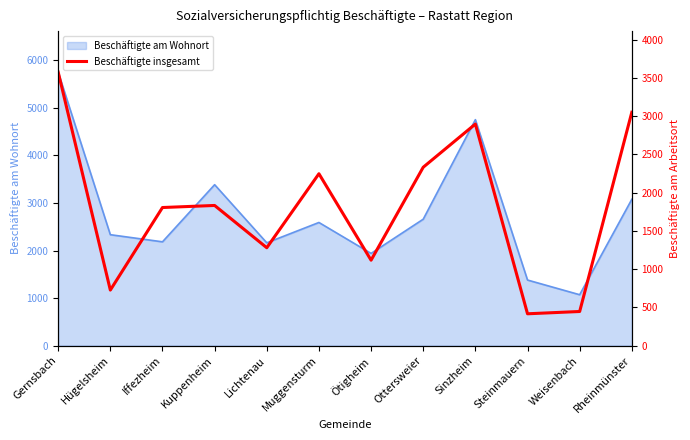

Reading left to right, what are all the values shown in this chart?

Gernsbach=3577	Hügelsheim=726	Iffezheim=1806	Kuppenheim=1833	Lichtenau=1280	Muggensturm=2248	Ötigheim=1117	Ottersweier=2333	Sinzheim=2898	Steinmauern=416	Weisenbach=446	Rheinmünster=3052